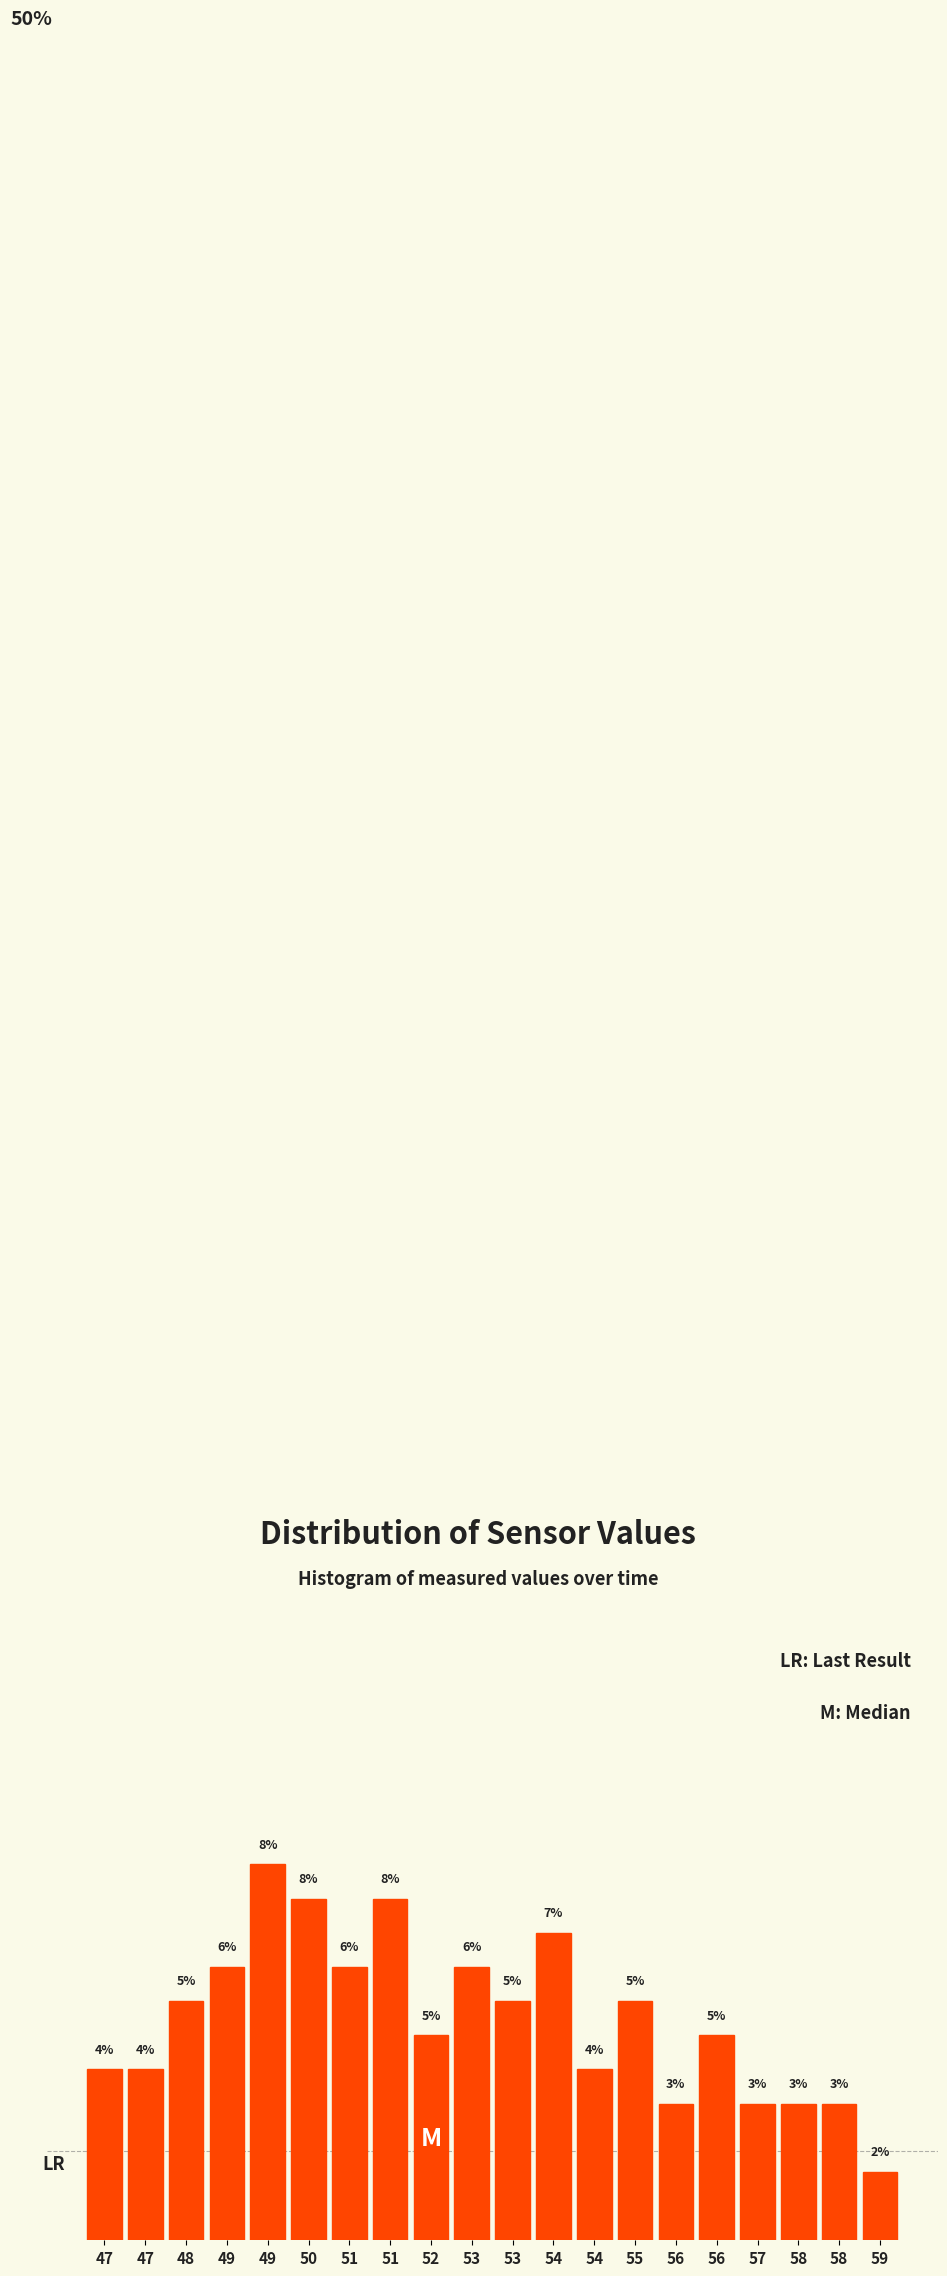

Does the chart contain any negative values?

No